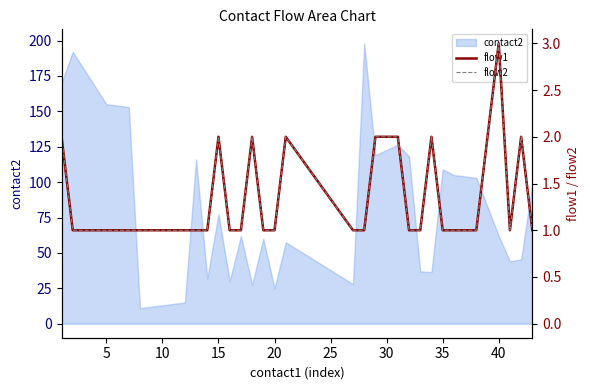

What is the approximate value of flow2 at 35?

1